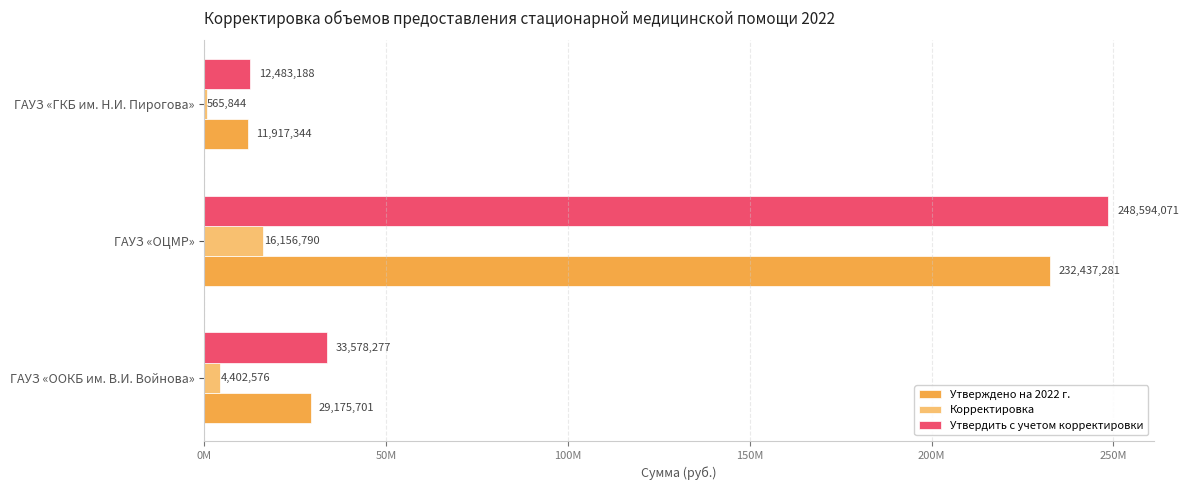

At which category is the sum across all series the highest?

ГАУЗ «ОЦМР»